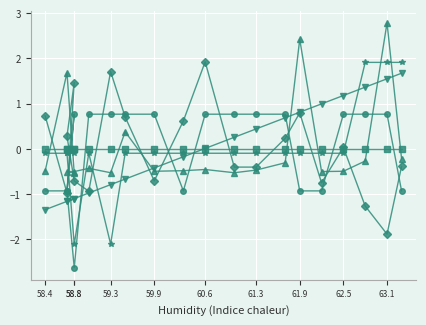

Count the number of categories in the chart.

20